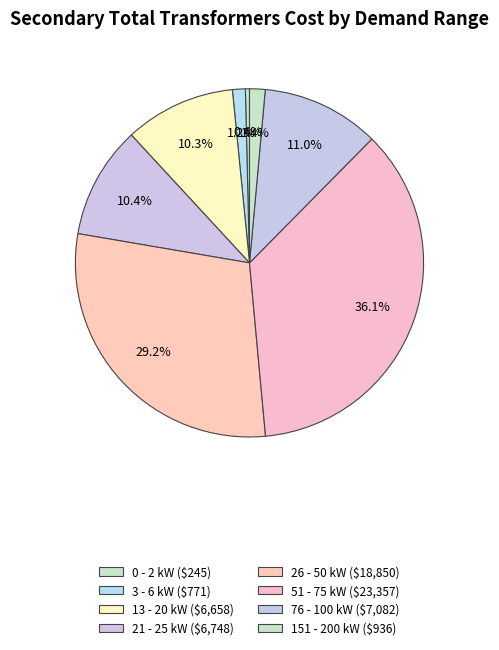

To the nearest percent, what is the difference between the largest and smallest slice percentages?

36%